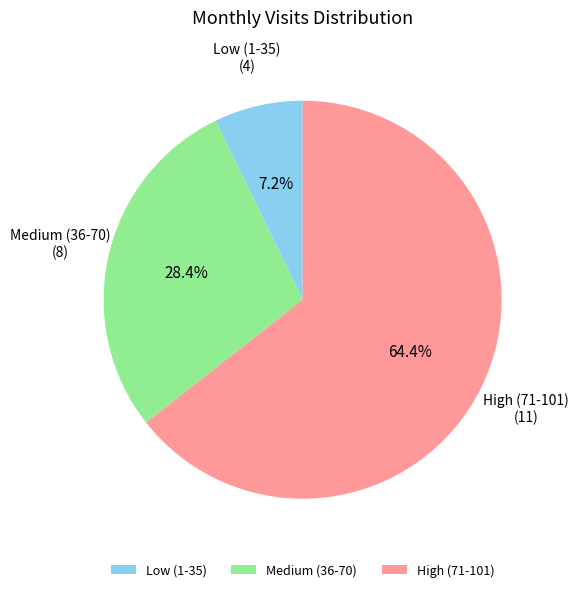

Count the number of slices in the pie.

3